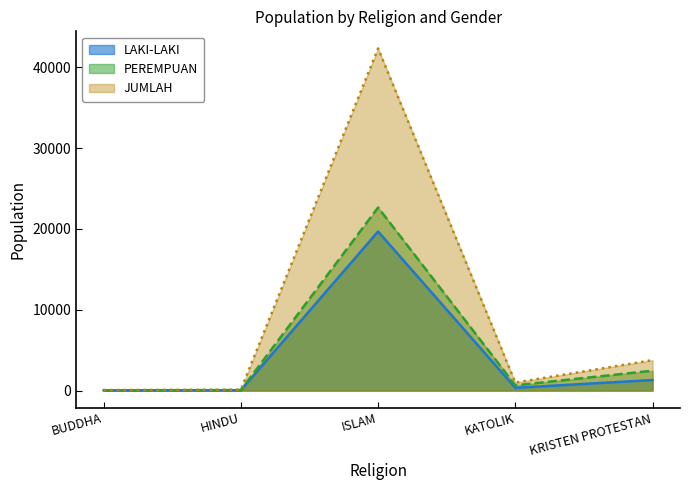

Between KATOLIK and ISLAM, which is larger?

ISLAM